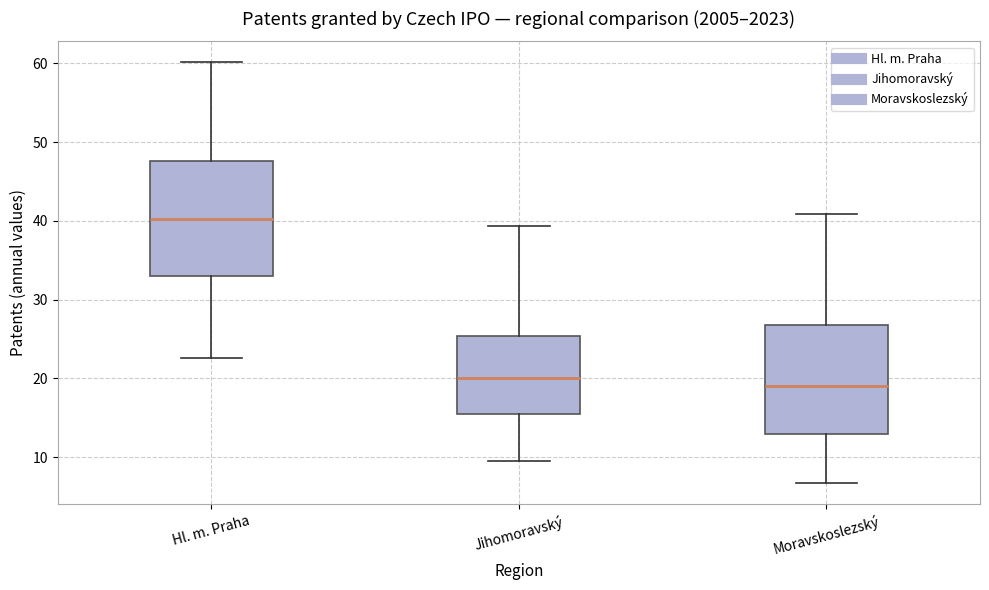

Reading left to right, read every box against the y-axis: the position of its median line, the range the box covers, and the ends of its whiskers. The values are not printed on the chart, so give them approximately, as read against the axis.

Hl. m. Praha: median 40, box 33 to 48, whiskers 23 to 60
Jihomoravský: median 20, box 15 to 25, whiskers 10 to 39
Moravskoslezský: median 19, box 13 to 27, whiskers 7 to 41